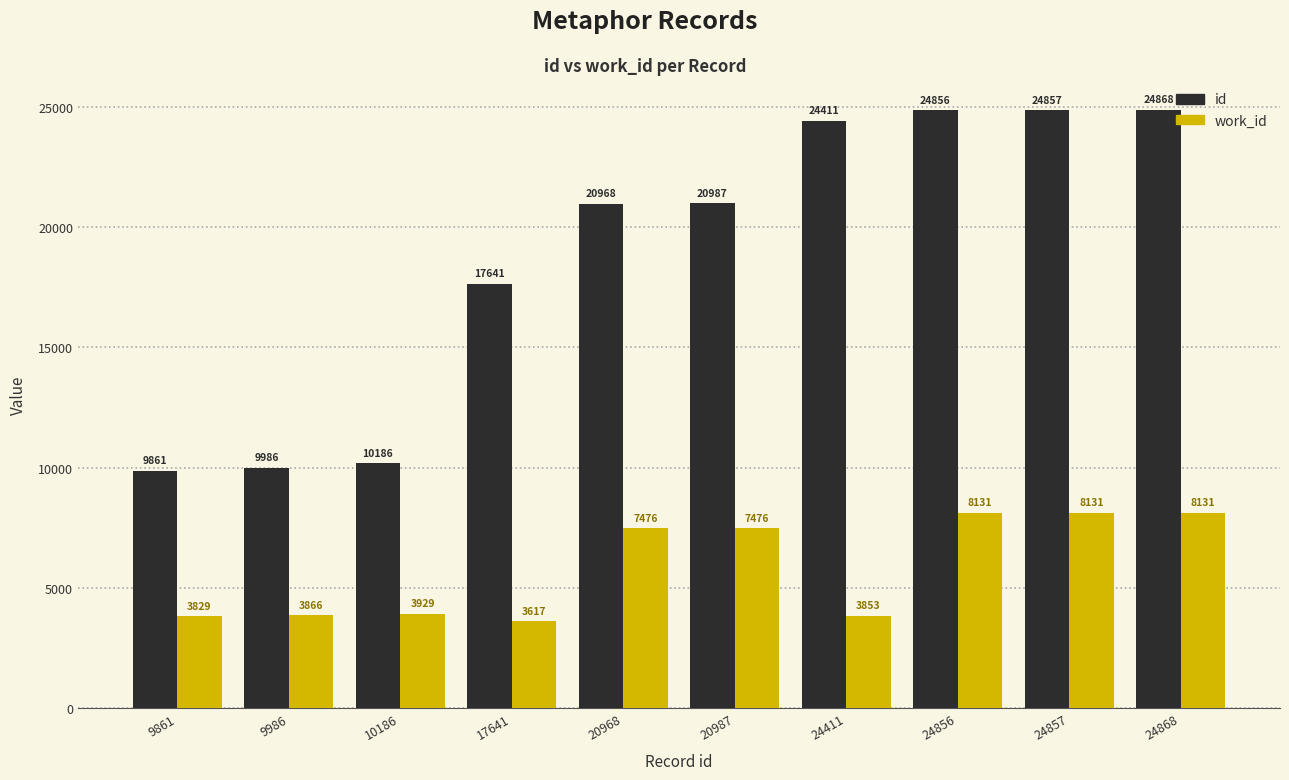

What is the smallest value displayed?

3617